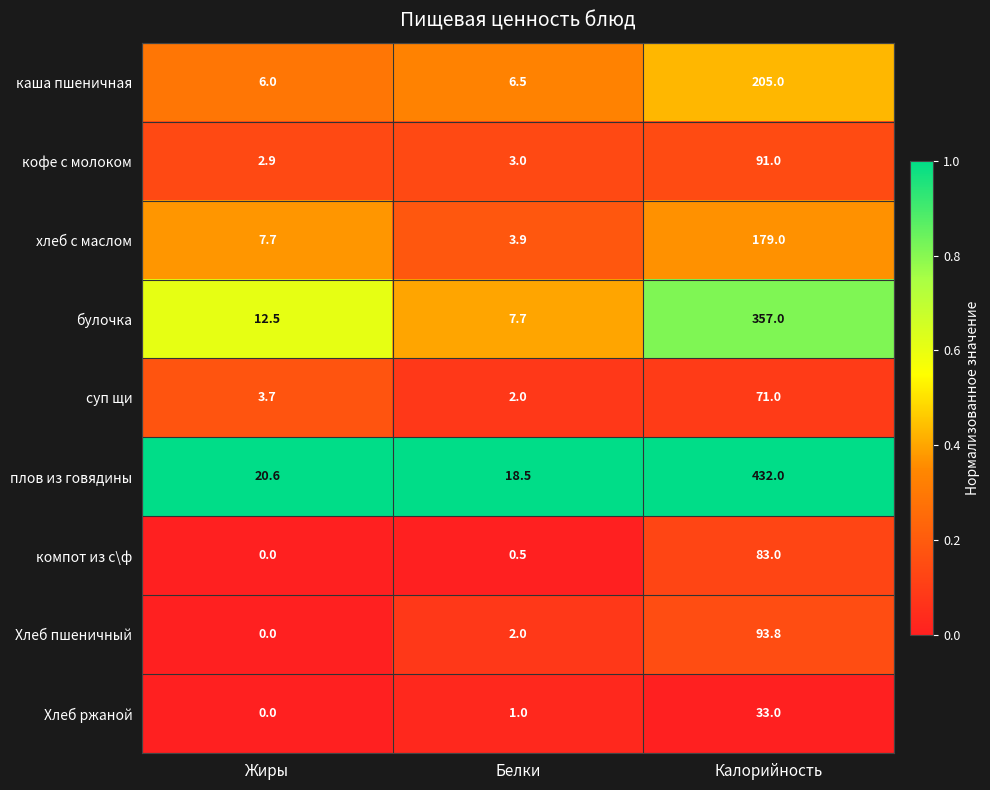

List the series in order of their peak value, highest first.

плов из говядины, булочка, каша пшеничная, хлеб с маслом, Хлеб пшеничный, кофе с молоком, компот из с\ф, суп щи, Хлеб ржаной